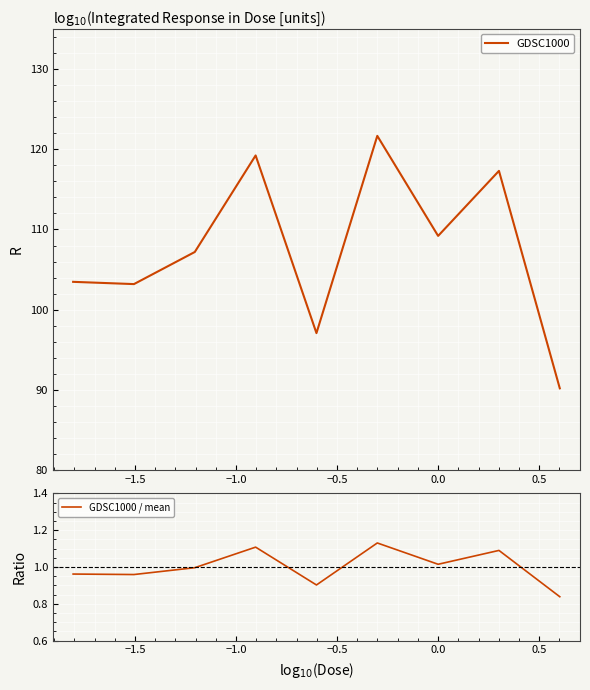

What is the value of the GDSC1000 / mean point at the 2nd from the left?

1.0